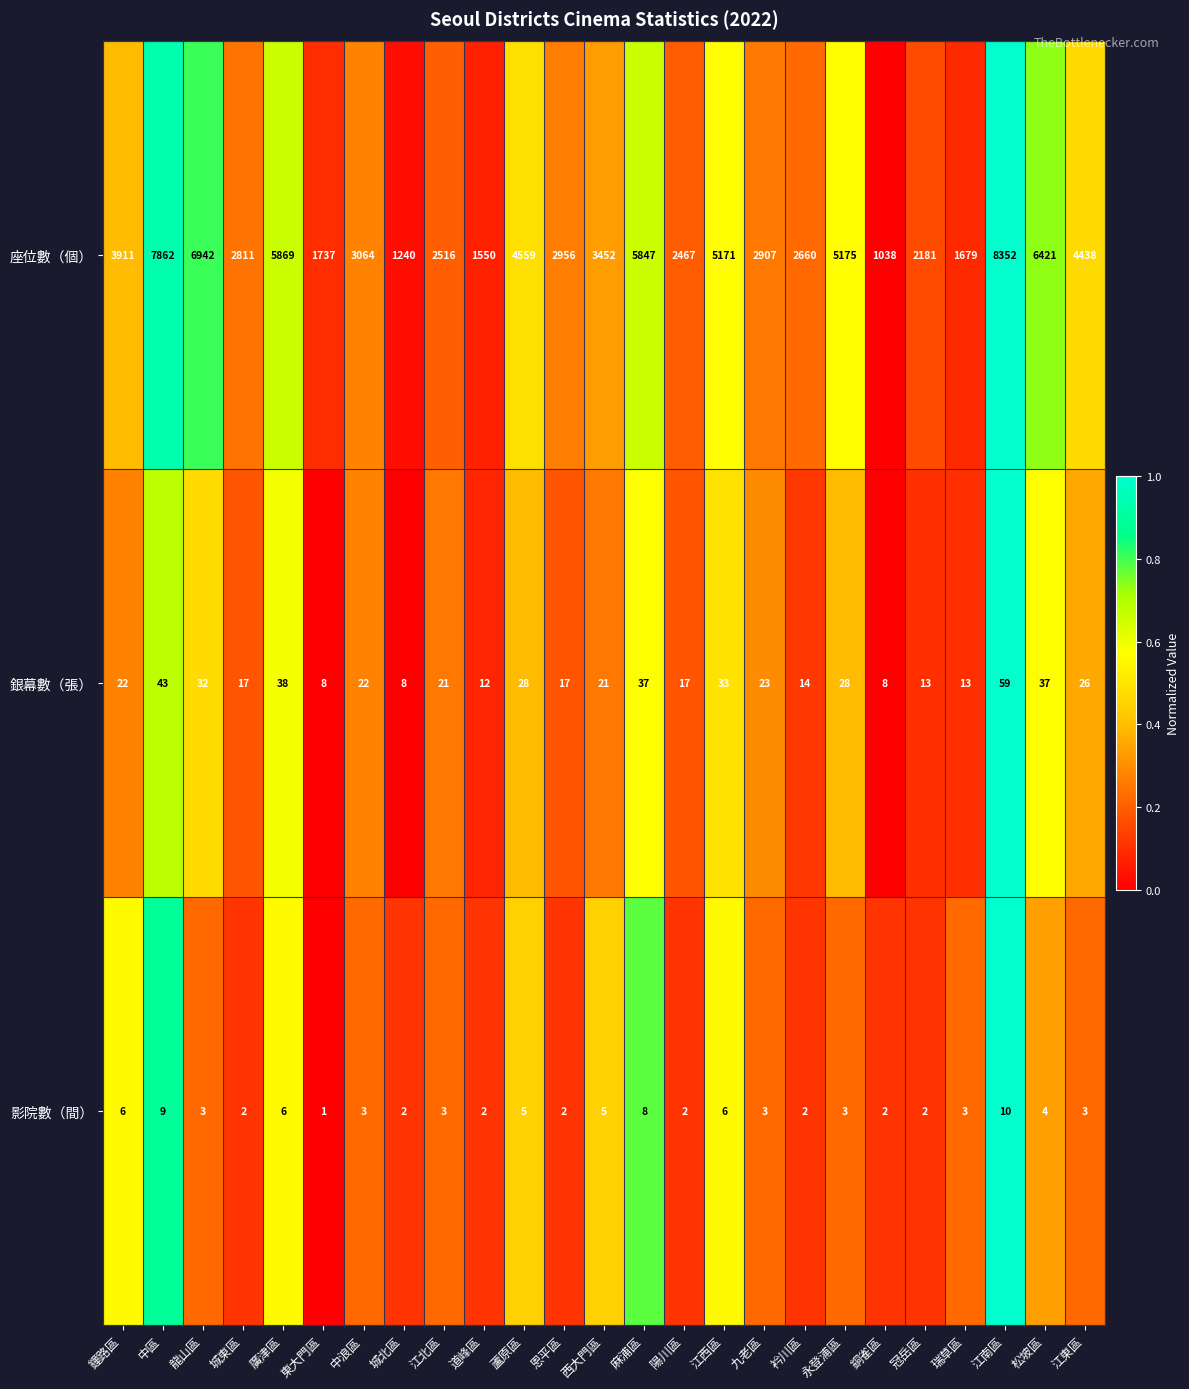

At how many categories does at least one series exceed 1046?

24